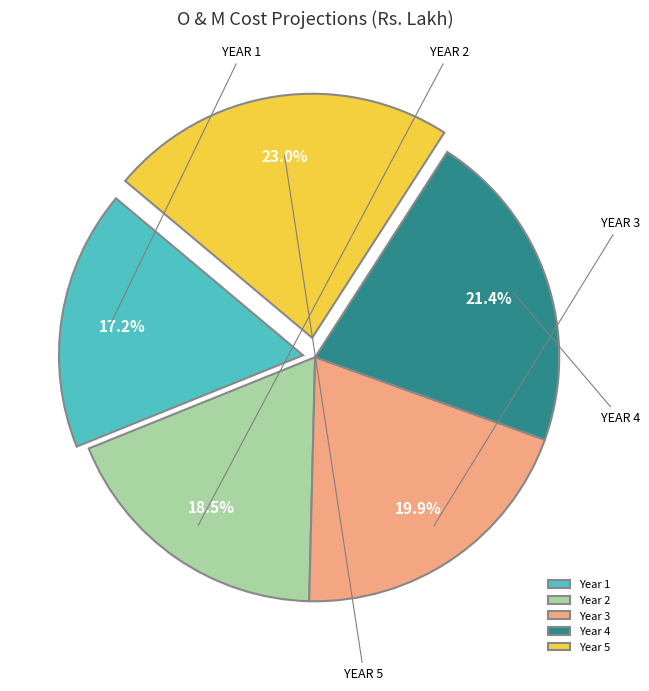

Count the number of slices in the pie.

5